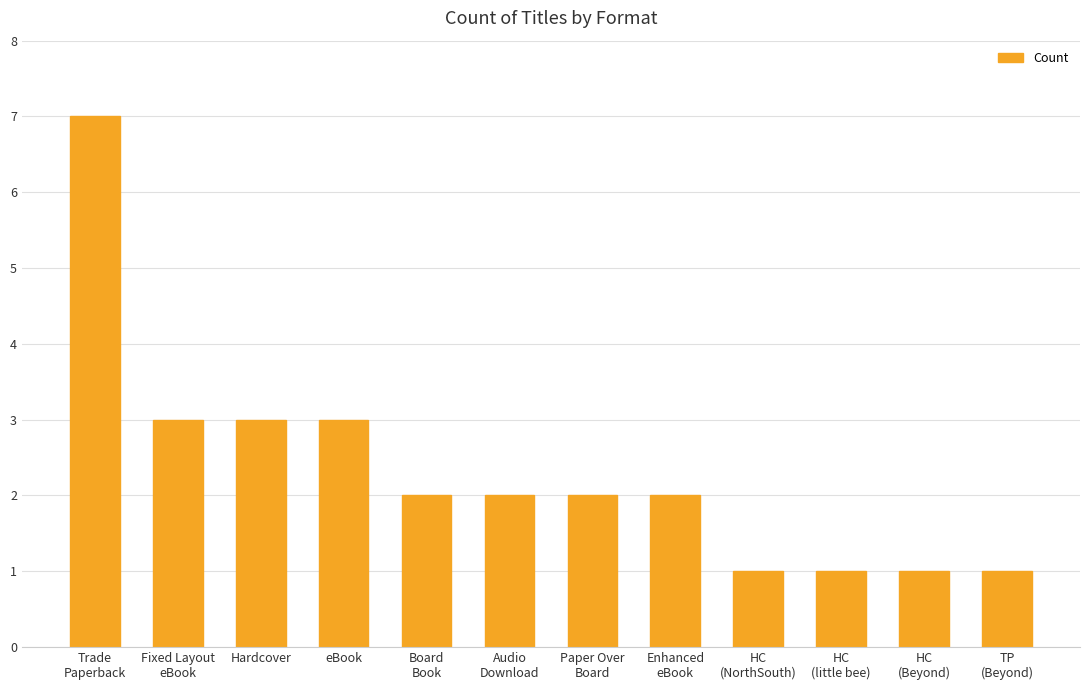

What is the label of the 12th bar from the left?

TP
(Beyond)